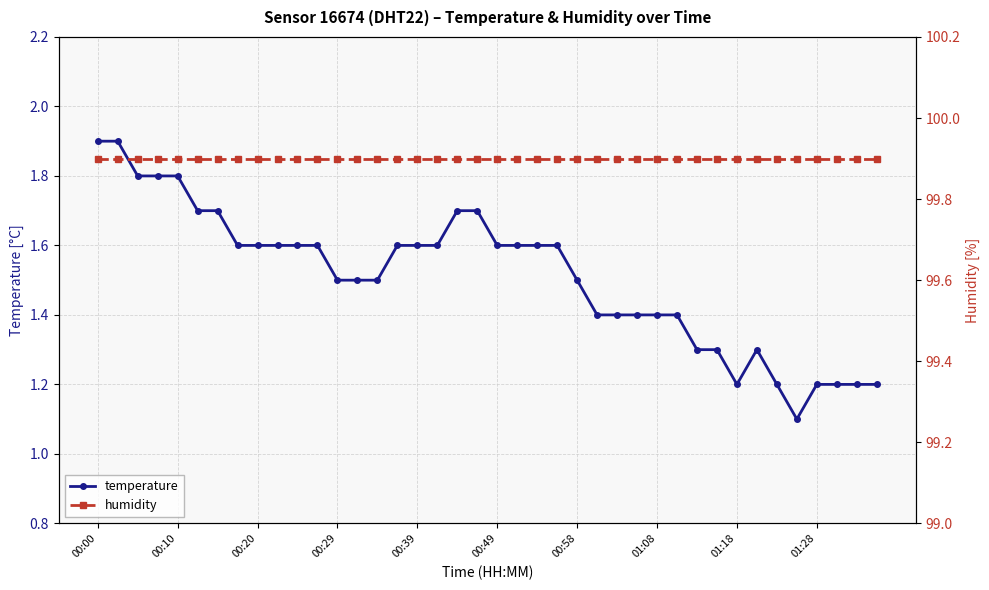

How many temperature values are between 1 and 2?

40